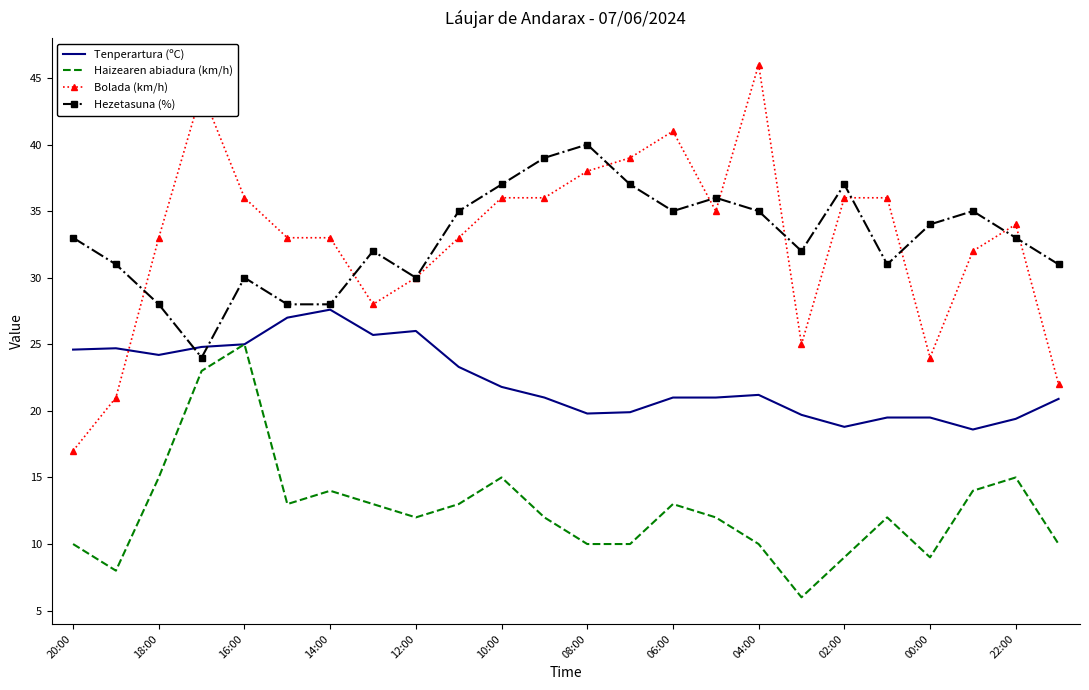

How many series are shown in this chart?

4